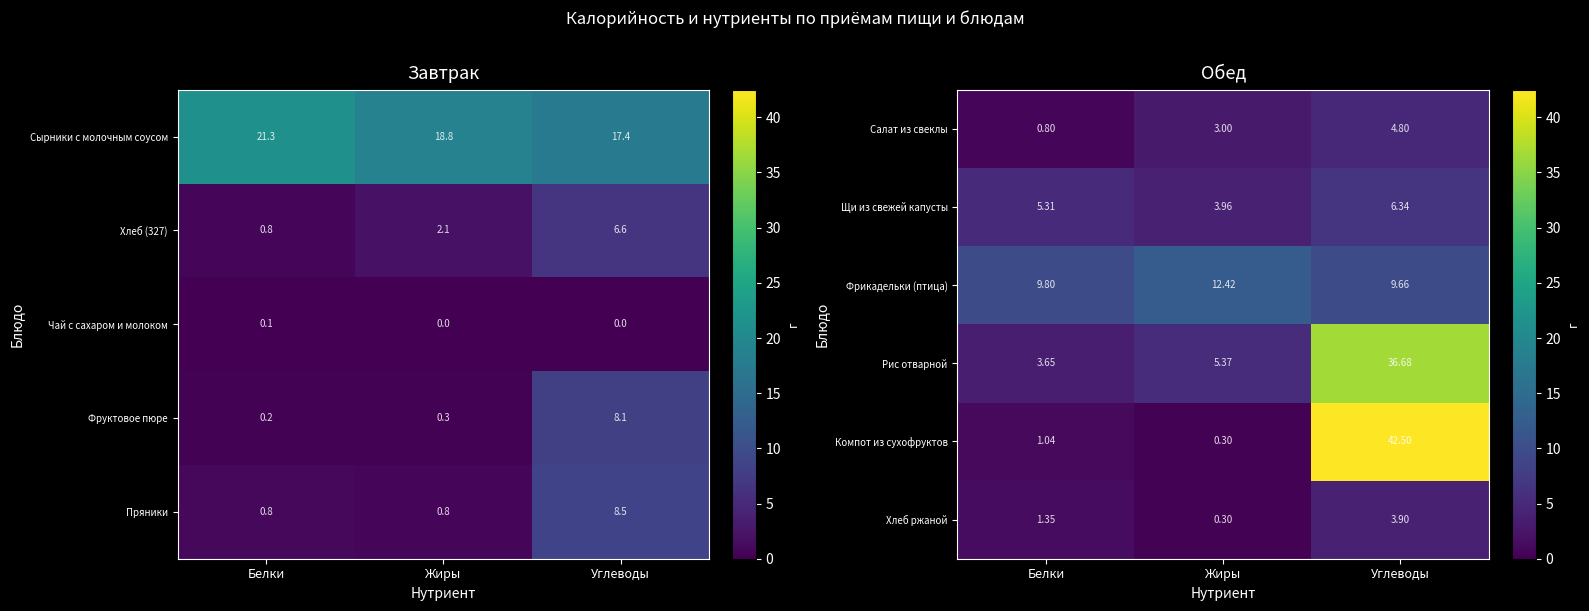

What is the sum of the Рис отварной values at Белки and Жиры?

9.0